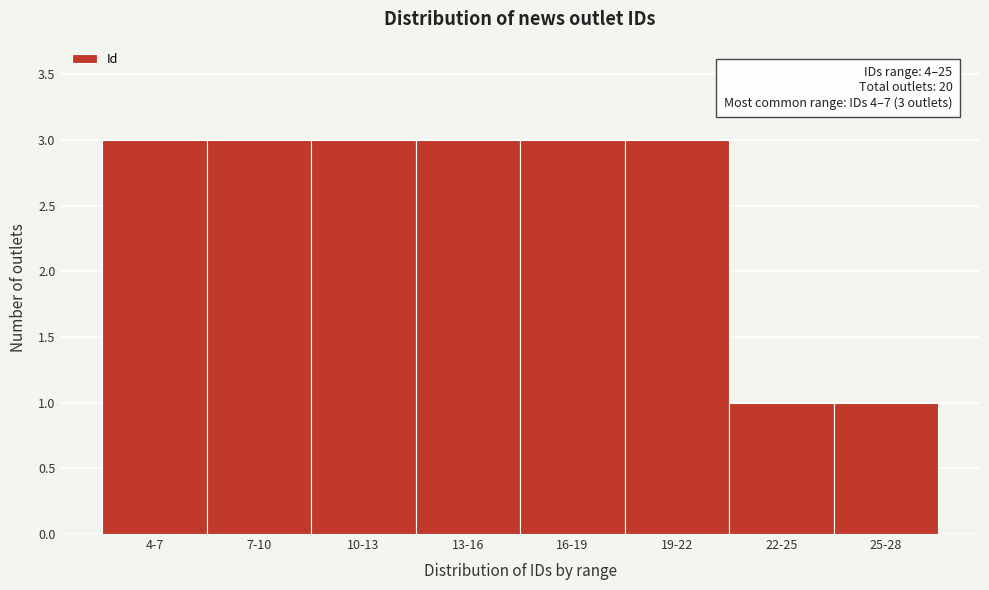

Reading left to right, transcribe all the data shown in this chart.

3	3	3	3	3	3	1	1